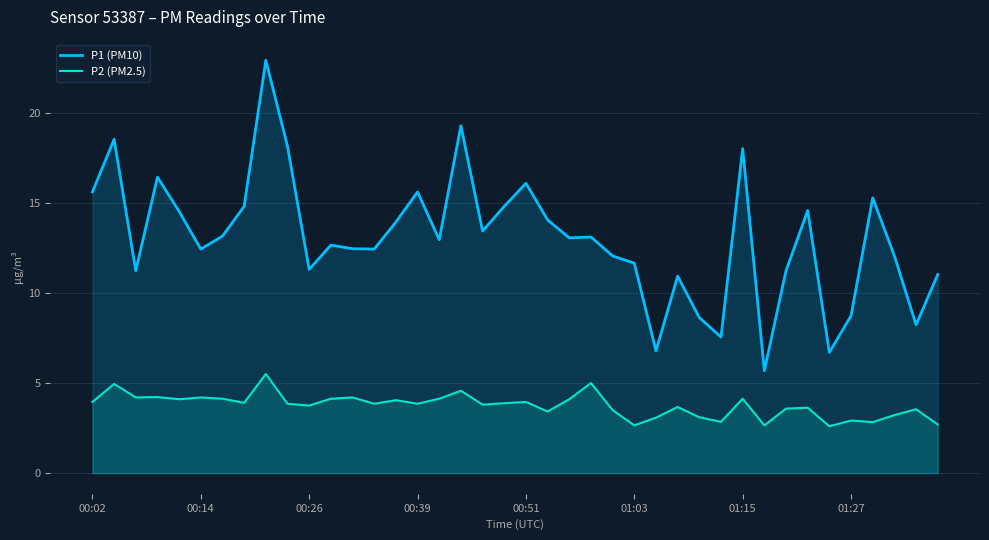

What is the value of the P2 (PM2.5) point at the 38th from the left?

3.2